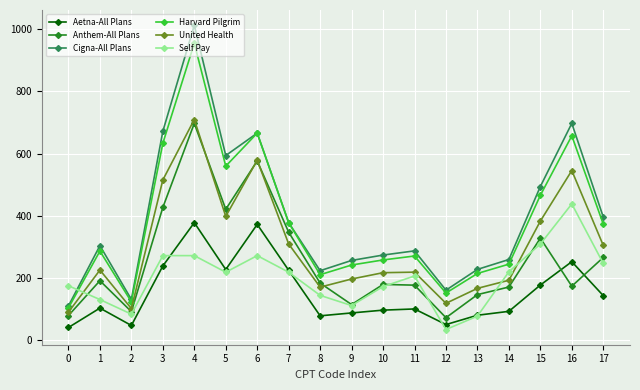

True or false: Harvard Pilgrim and Self Pay intersect in this chart.

True